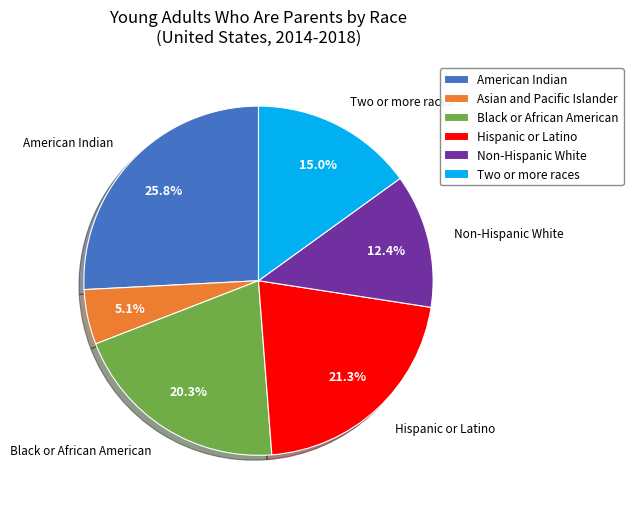

Is there any slice that represents more than half of the pie?

No